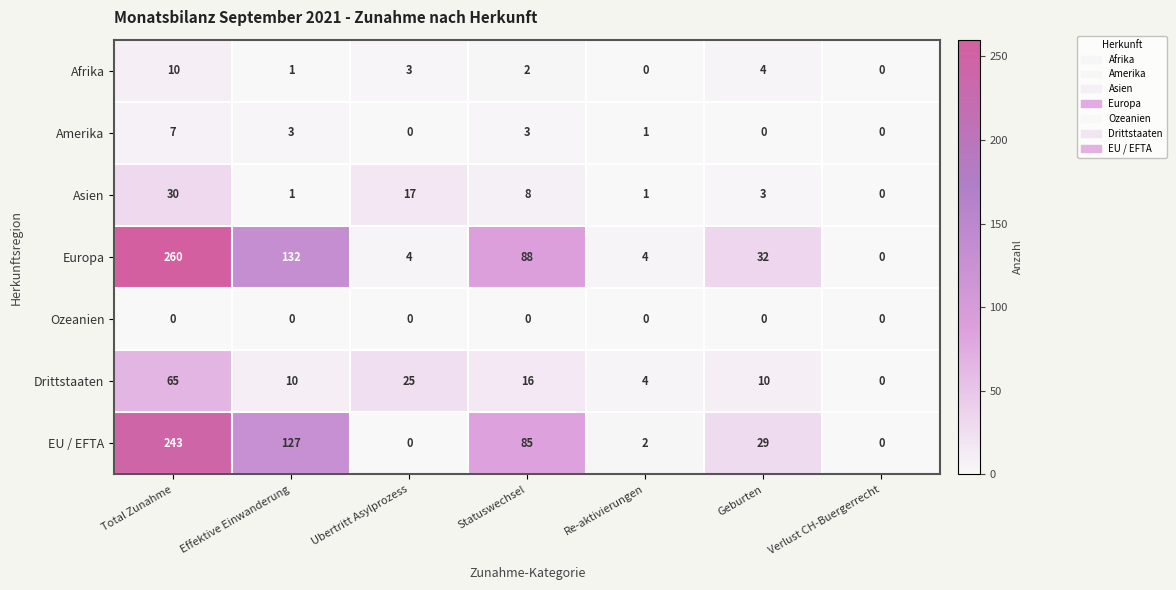

What is the total value across all series at Re-aktivierungen?

12